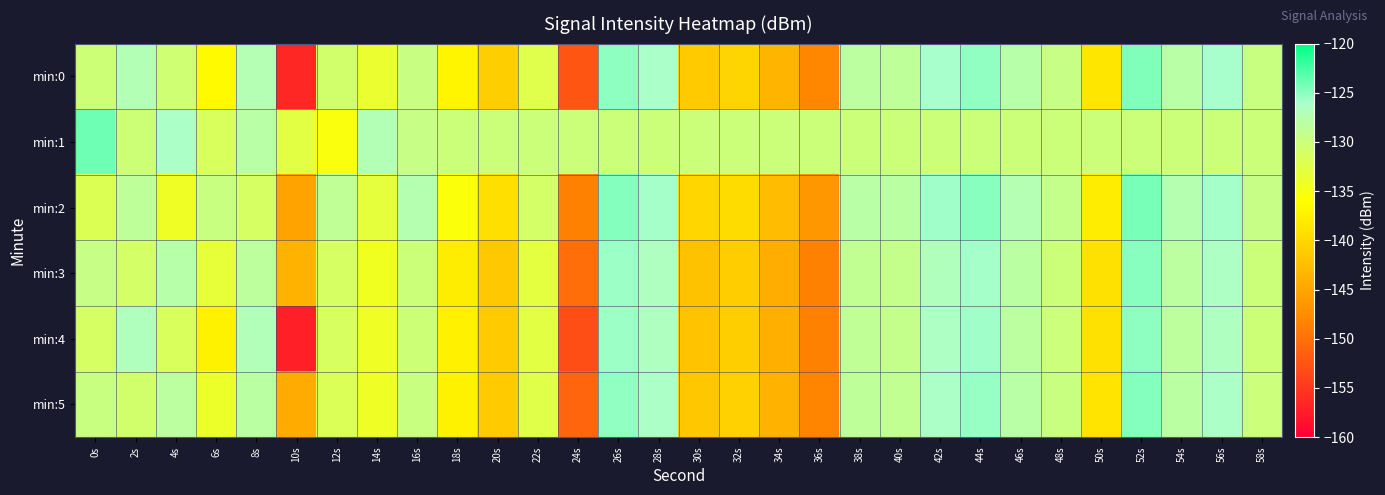

At how many categories does at least one series exceed -142?

30